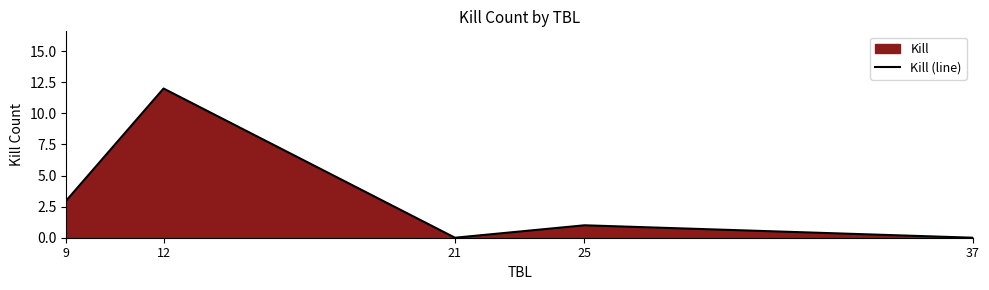

Which has a higher value, 12 or 25?

12